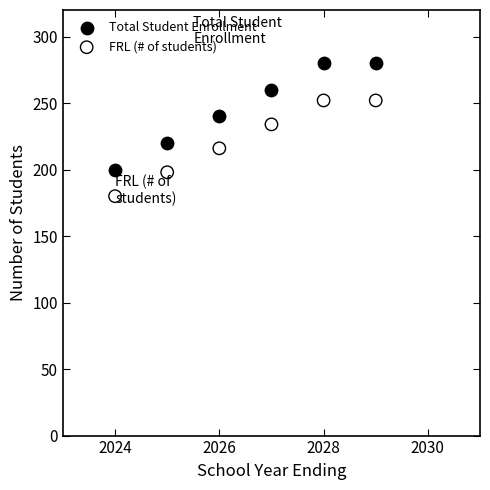

Across all series, what Y value is closest to 230?

234